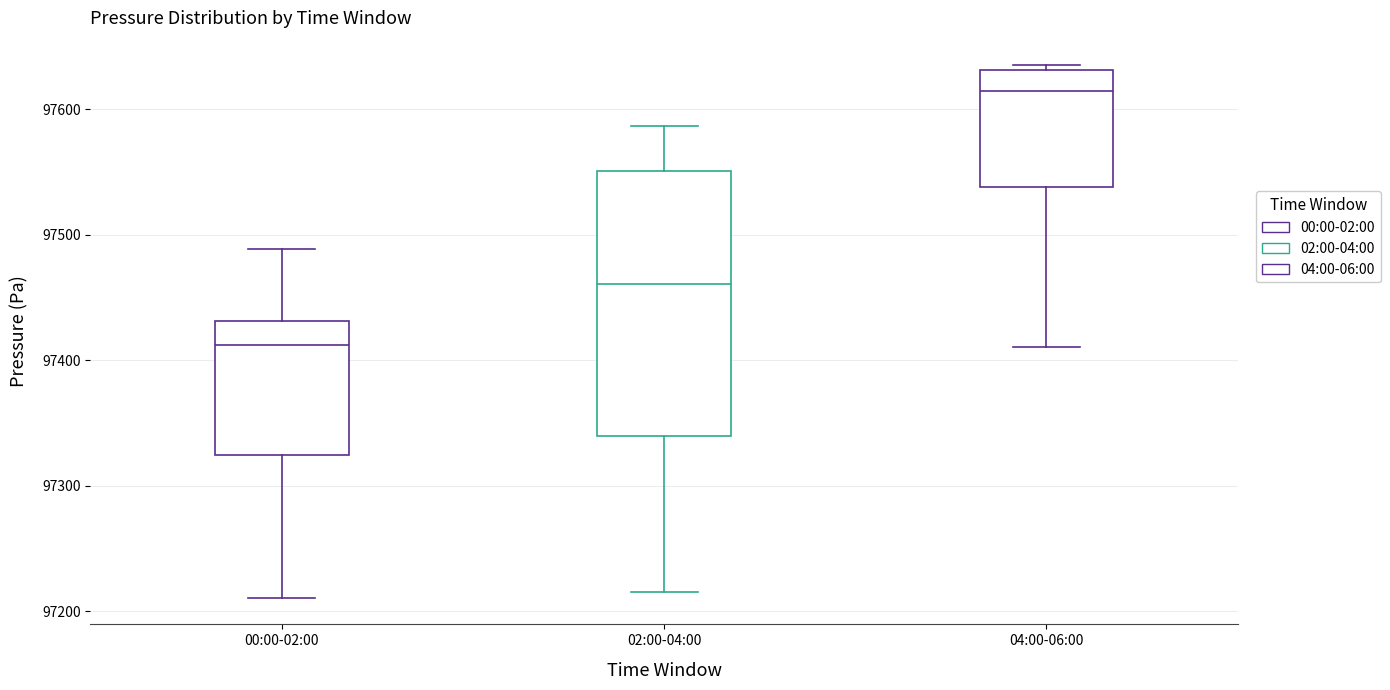

Where is the upper edge of the box for 04:00-06:00 on the y-axis? The values are not printed on the chart, so give them approximately, as read against the axis.

97630